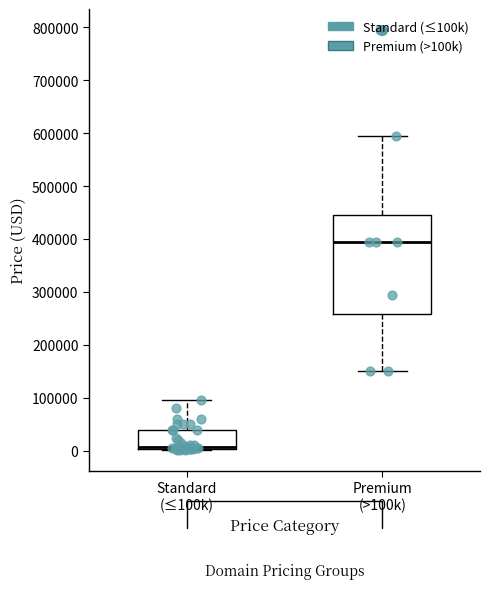

Which box is the tallest, from its lower edge to its upper edge?

Premium (>100k)